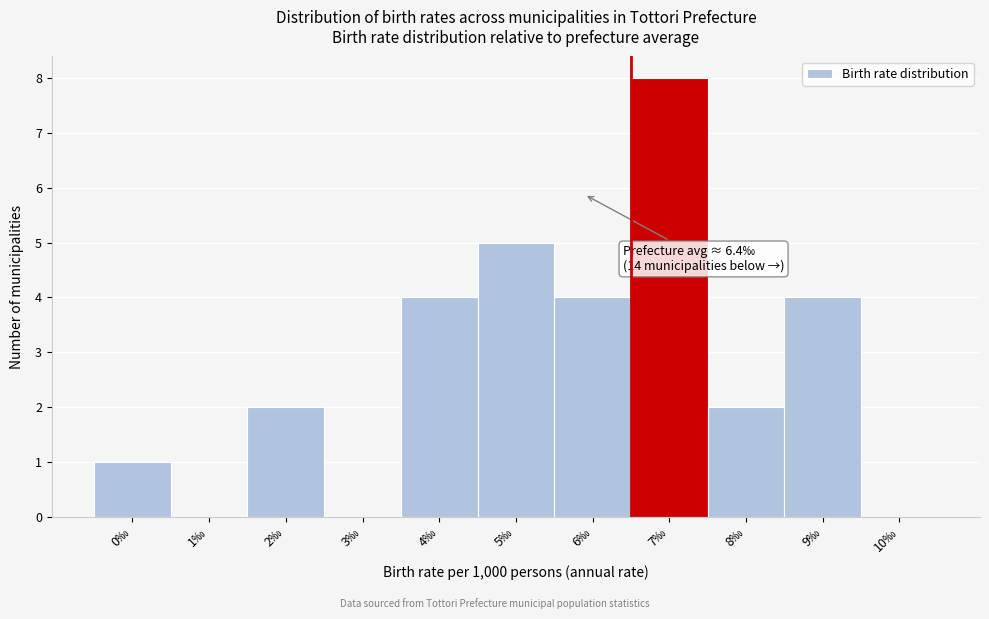

Reading left to right, extract all data points from this chart.

0‰=1	1‰=0	2‰=2	3‰=0	4‰=4	5‰=5	6‰=4	7‰=8	8‰=2	9‰=4	10‰=0